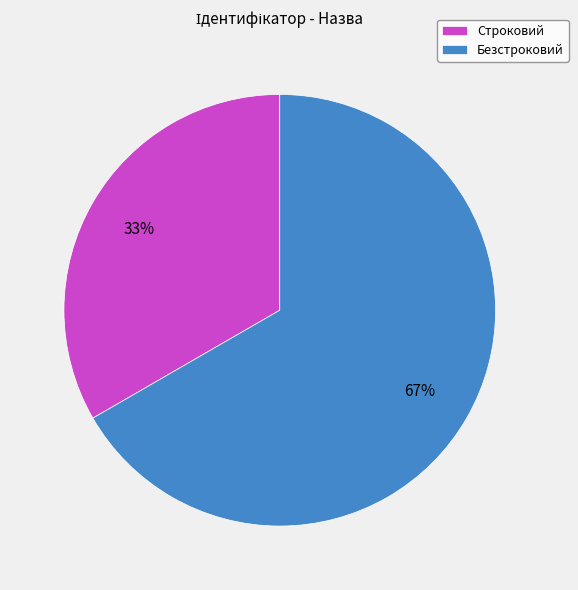

Rank the categories by value from highest to lowest.

Безстроковий, Строковий